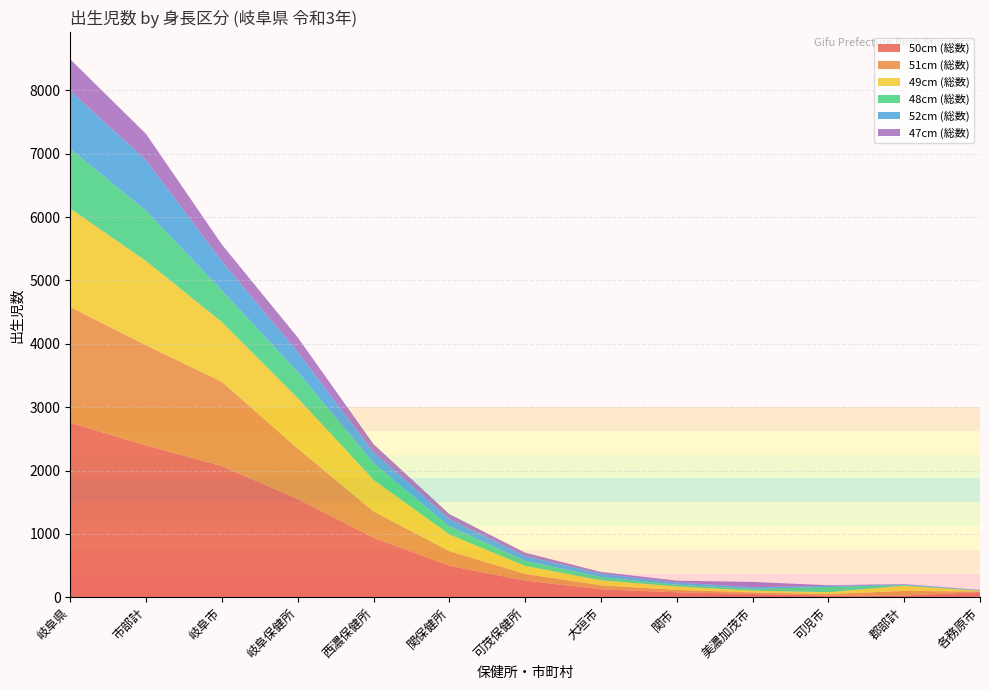

Reading left to right, list all the values displayed in this chart.

50cm (総数): 岐阜県=2755	市部計=2398	岐阜市=2072	岐阜保健所=1553	西濃保健所=942	関保健所=498	可茂保健所=264	大垣市=127	関市=79	美濃加茂市=53	可児市=28	郡部計=29	各務原市=82
51cm (総数): 岐阜県=1826	市部計=1578	岐阜市=1329	岐阜保健所=795	西濃保健所=414	関保健所=231	可茂保健所=105	大垣市=63	関市=39	美濃加茂市=25	可児市=24	郡部計=72	各務原市=10
49cm (総数): 岐阜県=1553	市部計=1329	岐阜市=942	岐阜保健所=795	西濃保健所=498	関保健所=264	可茂保健所=127	大垣市=79	関市=53	美濃加茂市=28	可児市=29	郡部計=82	各務原市=10
48cm (総数): 岐阜県=942	市部計=795	岐阜市=498	岐阜保健所=414	西濃保健所=264	関保健所=127	可茂保健所=79	大垣市=53	関市=28	美濃加茂市=29	可児市=82	郡部計=10	各務原市=5
52cm (総数): 岐阜県=914	市部計=796	岐阜市=460	岐阜保健所=313	西濃保健所=172	関保健所=115	可茂保健所=76	大垣市=51	関市=35	美濃加茂市=26	可児市=18	郡部計=11	各務原市=7
47cm (総数): 岐阜県=498	市部計=414	岐阜市=264	岐阜保健所=231	西濃保健所=127	関保健所=79	可茂保健所=53	大垣市=28	関市=29	美濃加茂市=82	可児市=10	郡部計=5	各務原市=3